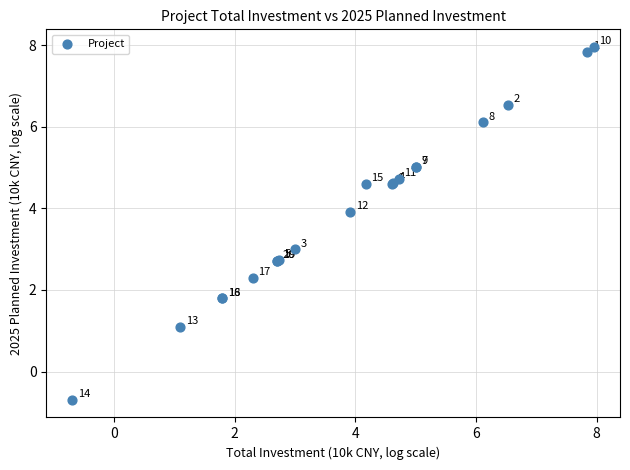

What Y value in the scatter plot is closest to 3?

3.0